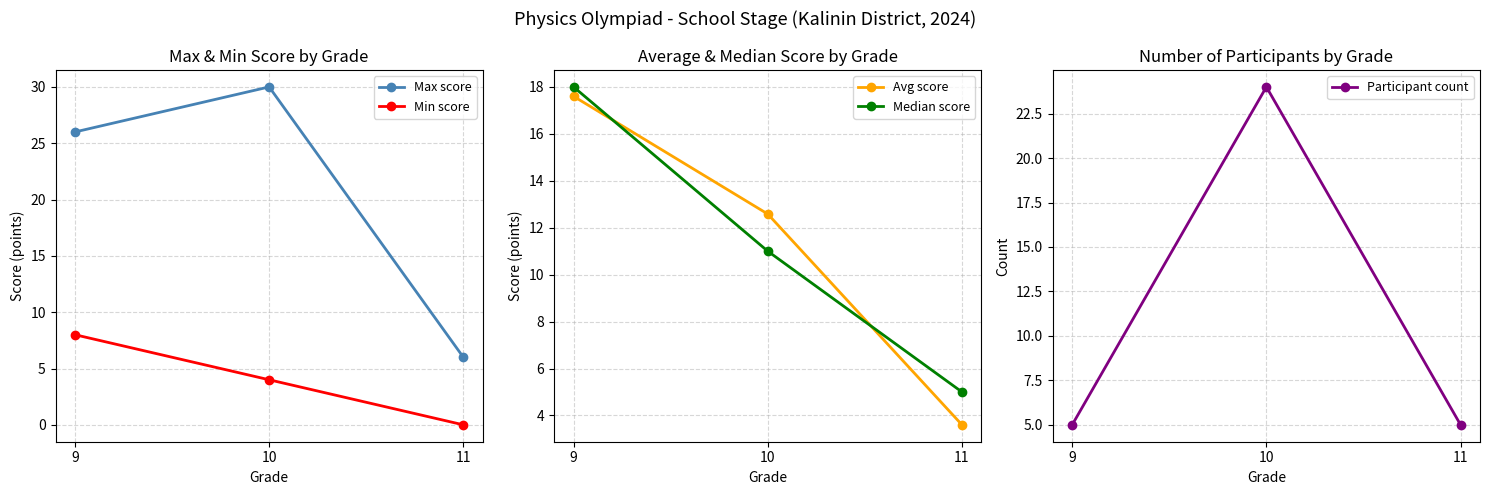

What is the maximum value for Participant count?

24